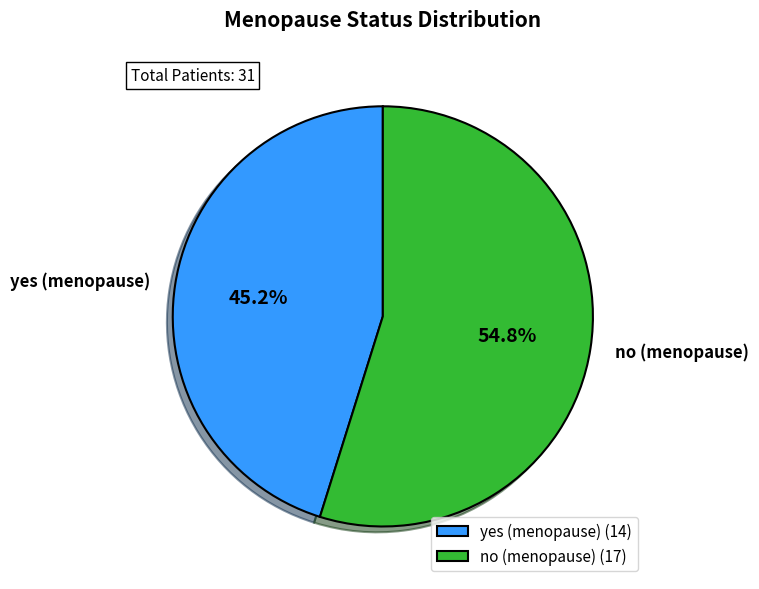

Do yes (menopause) and no (menopause) together represent more than half of the pie?

Yes